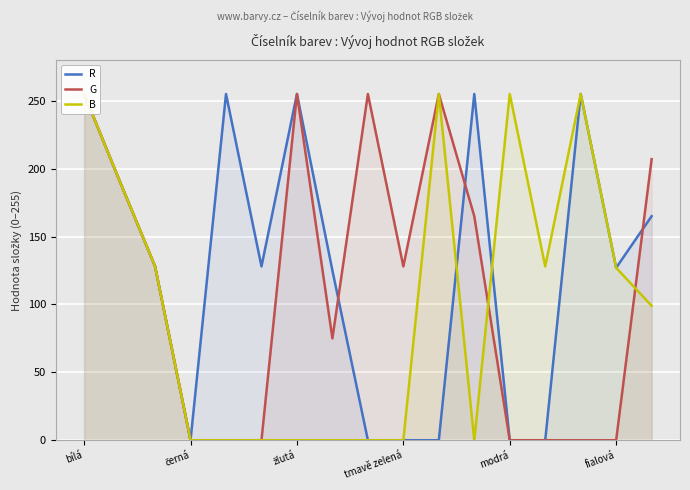

How many positive values does the R series have?

11